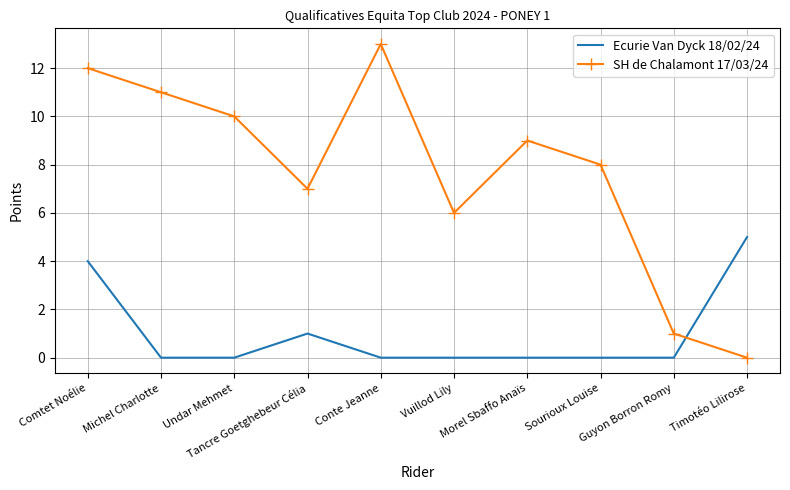

How many interior local peaks does the SH de Chalamont 17/03/24 series have?

2